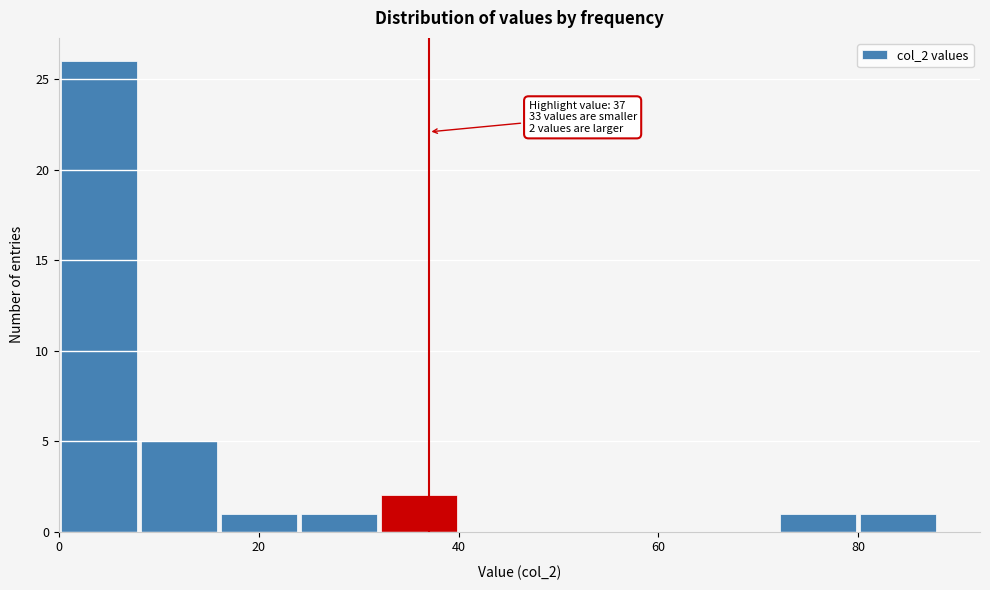

Over which range of the x-axis is the bar tallest?

0 to 8